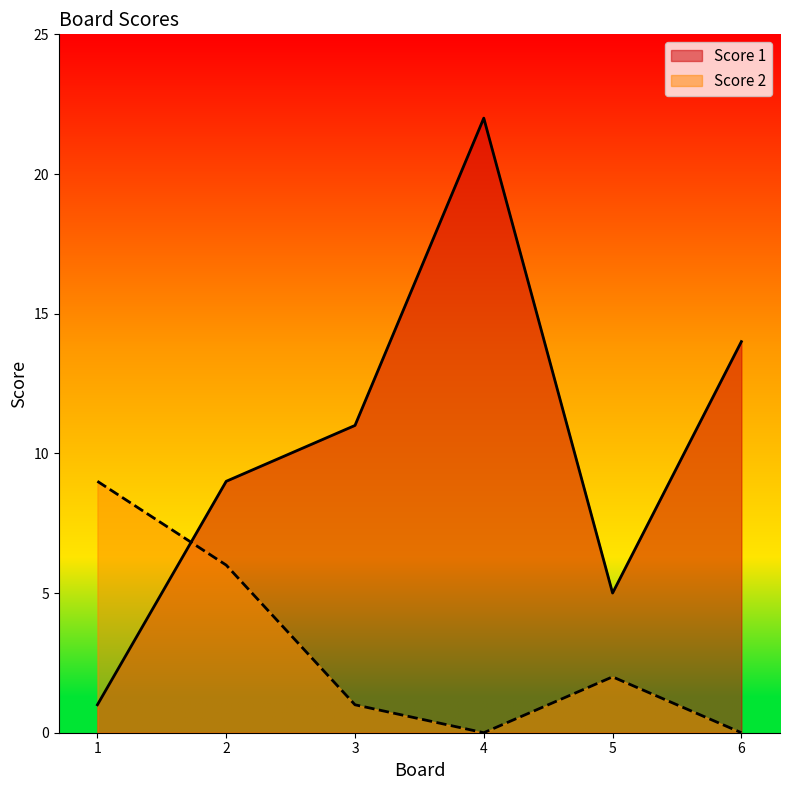

How many Score 2 values are between 0 and 6?

5